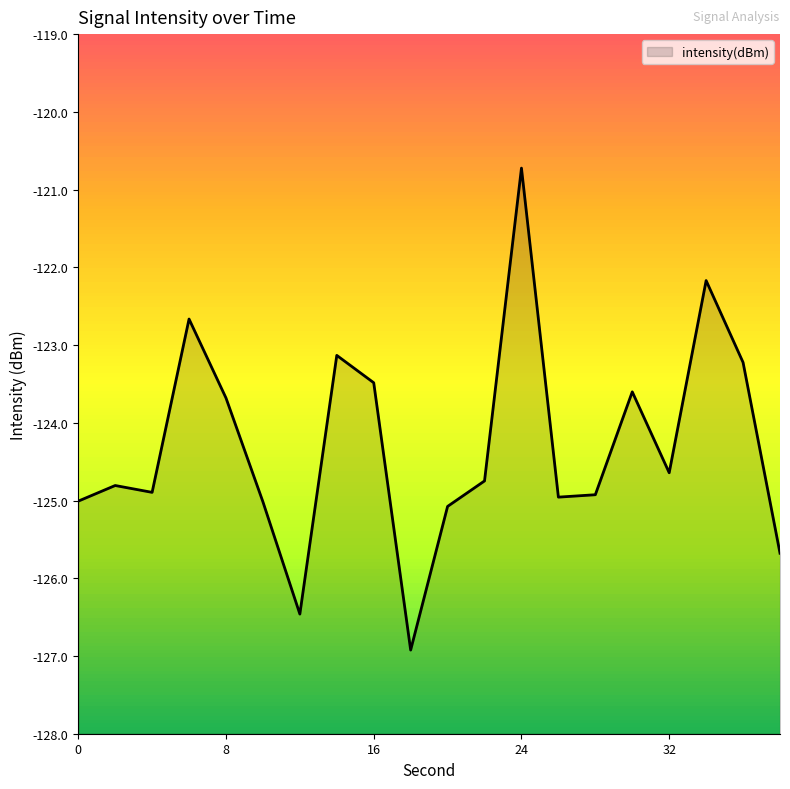

List the labels in order of value, largest first.

24, 34, 6, 14, 36, 16, 30, 8, 32, 22, 2, 4, 28, 26, 0, 10, 20, 38, 12, 18